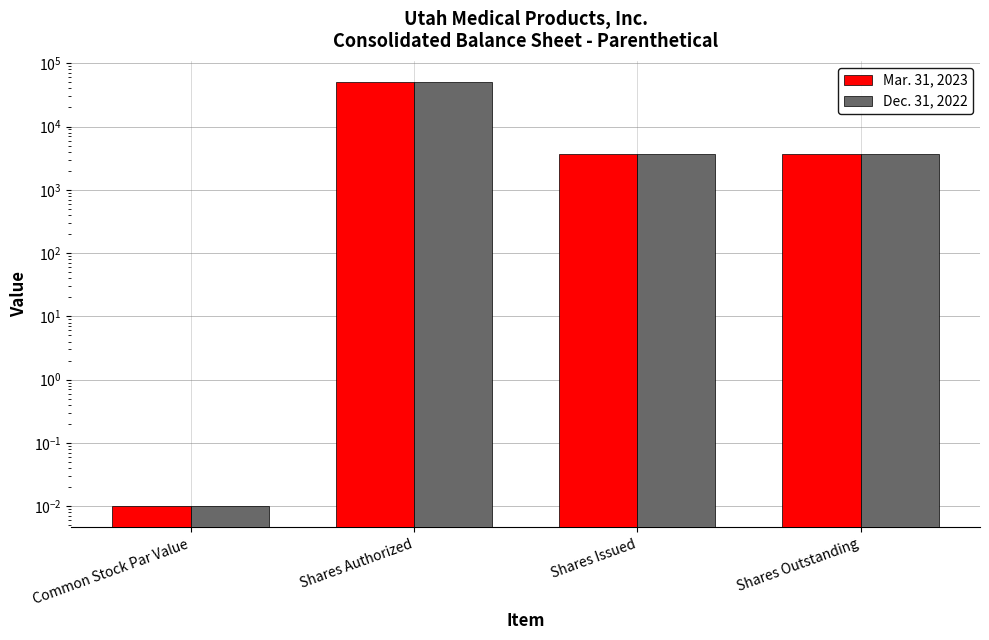

What is the approximate value of Mar. 31, 2023 at Shares Outstanding?

3628.0